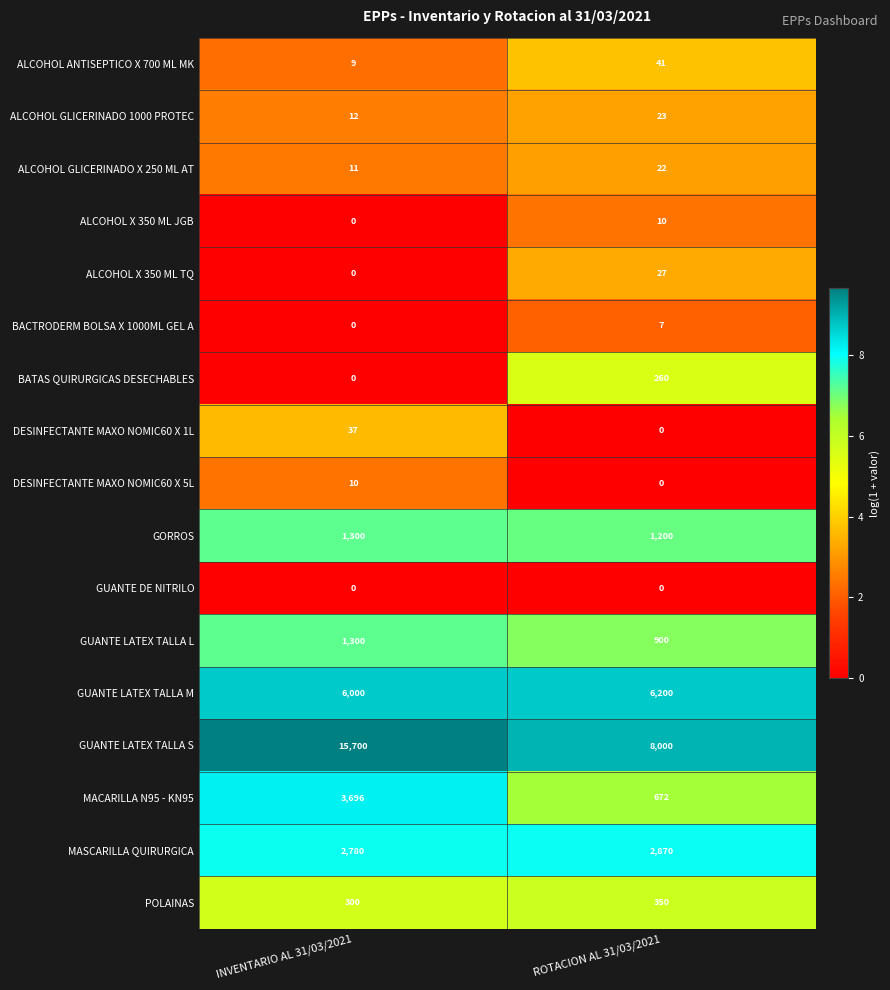

At which category is the sum across all series the highest?

INVENTARIO AL 31/03/2021